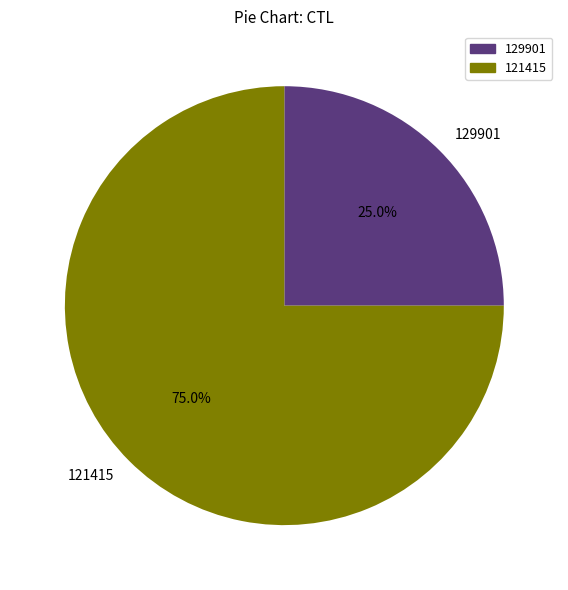

Which category has the smallest portion of the pie?

129901